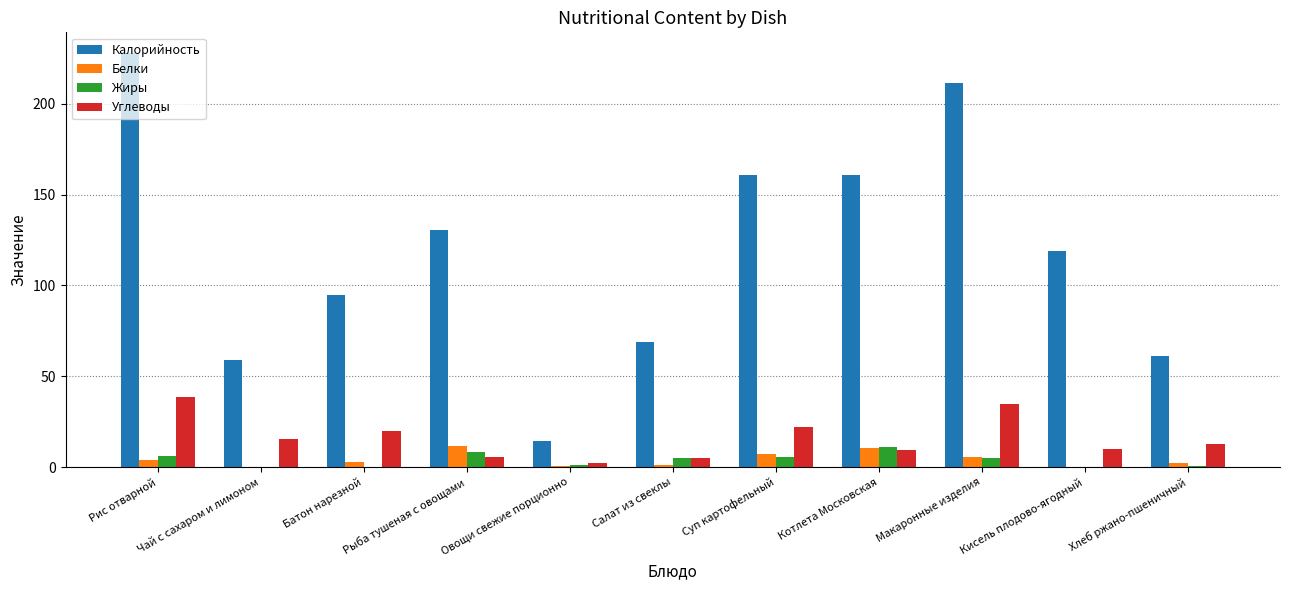

What is the highest value of the Жиры series?

11.3